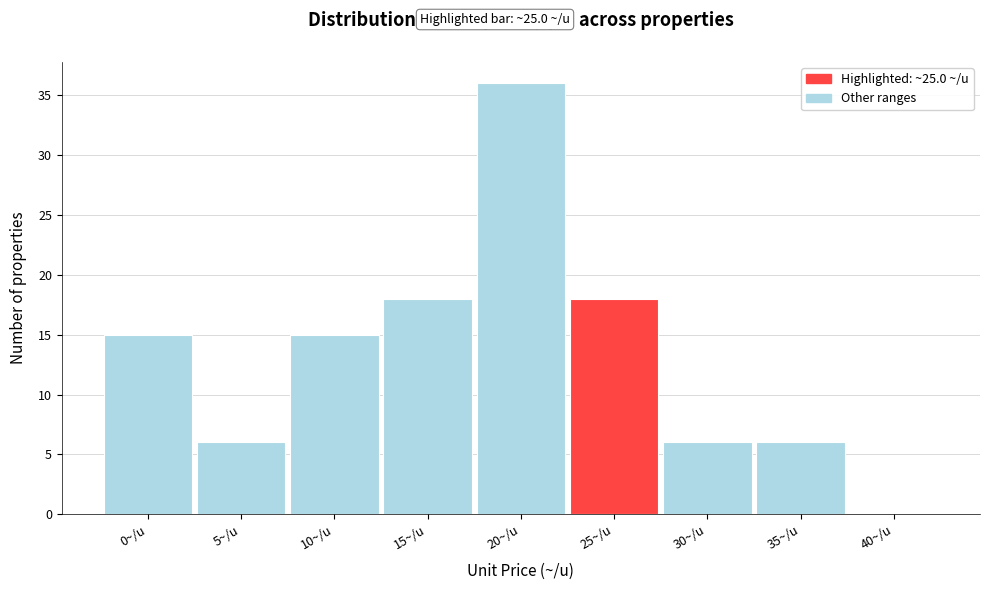

Reading left to right, transcribe all the data shown in this chart.

0~/u=15	5~/u=6	10~/u=15	15~/u=18	20~/u=36	25~/u=18	30~/u=6	35~/u=6	40~/u=0